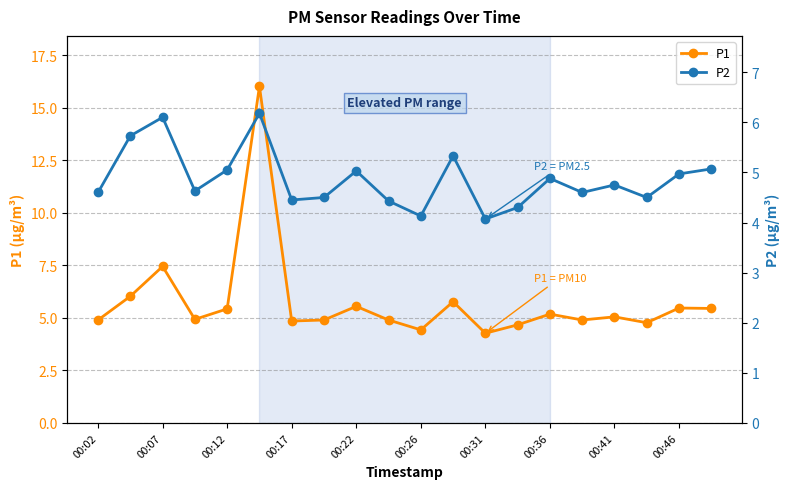

What is the difference between the second highest and second lowest values in the P1 series?

3.0